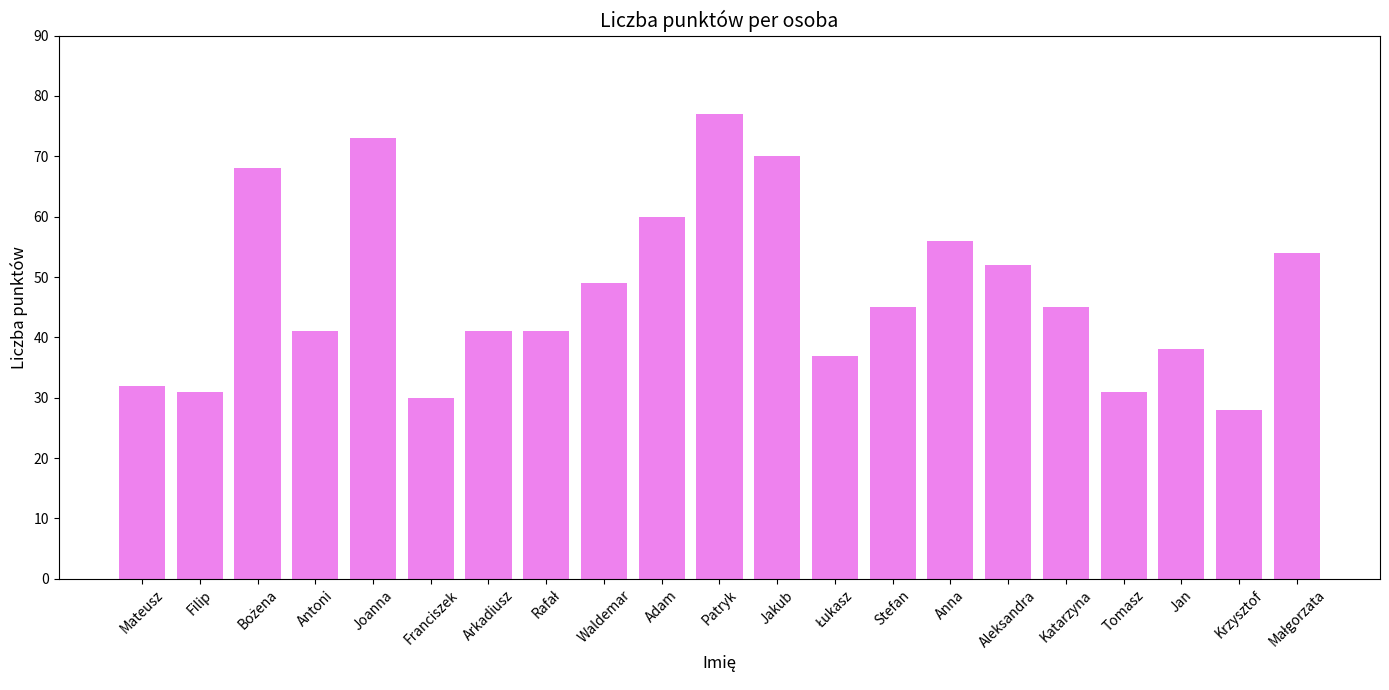

What is the value of the 2nd bar from the left?

31